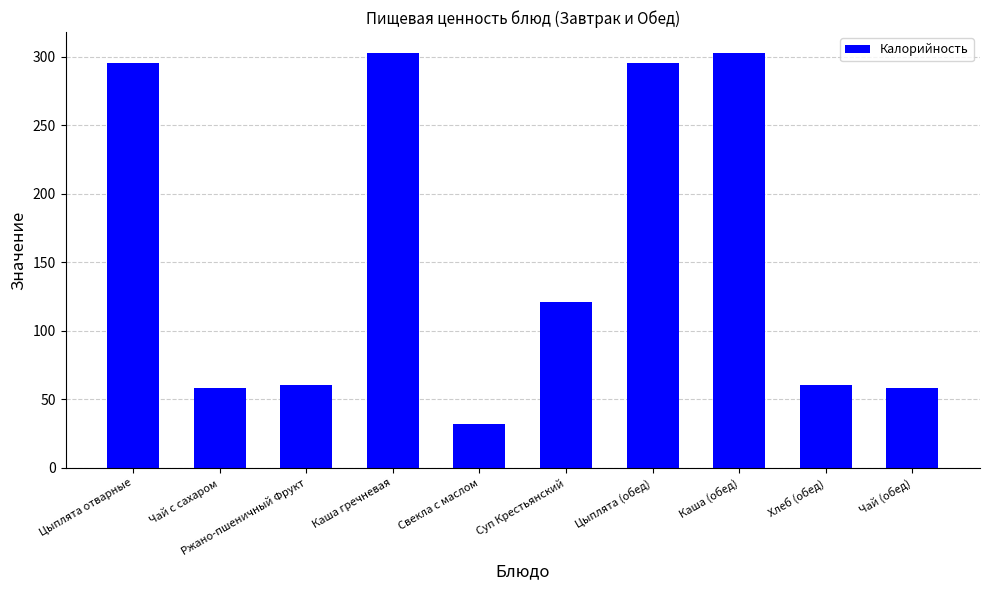

Does the chart contain stacked bars?

No